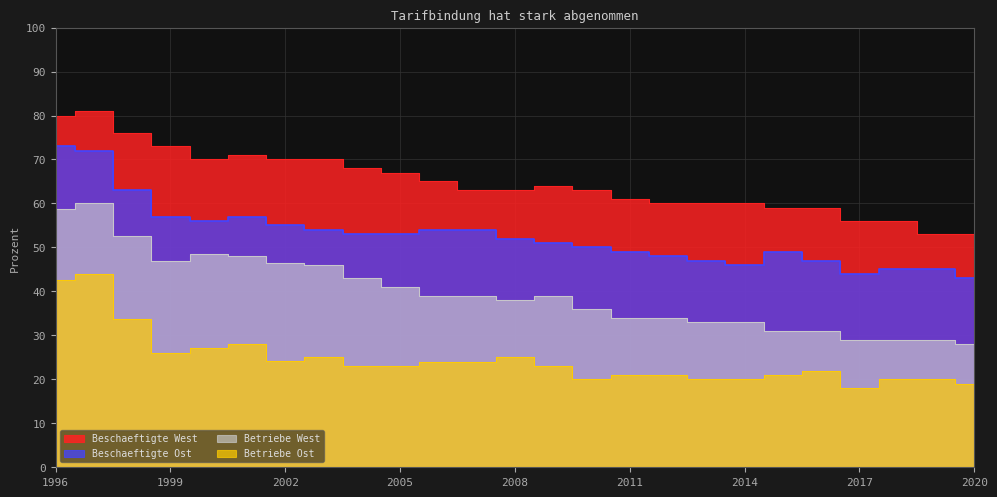

What is the value of the Betriebe Ost point at the 1st from the left?

42.6